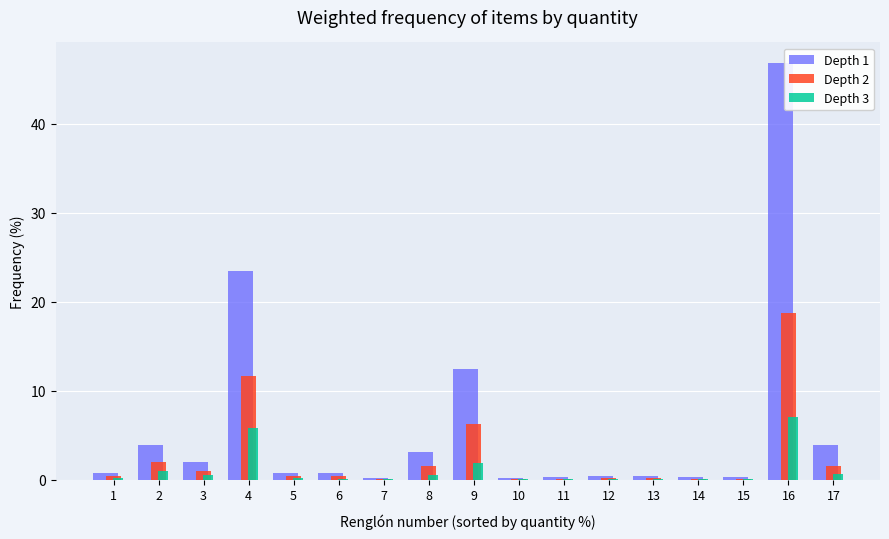

What is the maximum value shown in the chart?

46.8